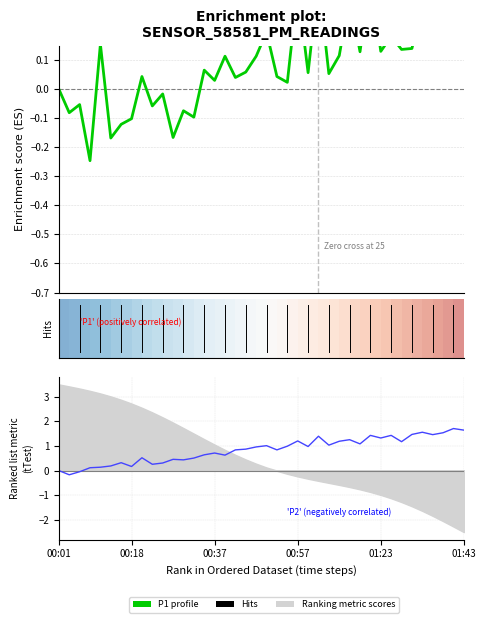

Which series has the largest range (max minus min)?

P2 (Ranking metric scores)